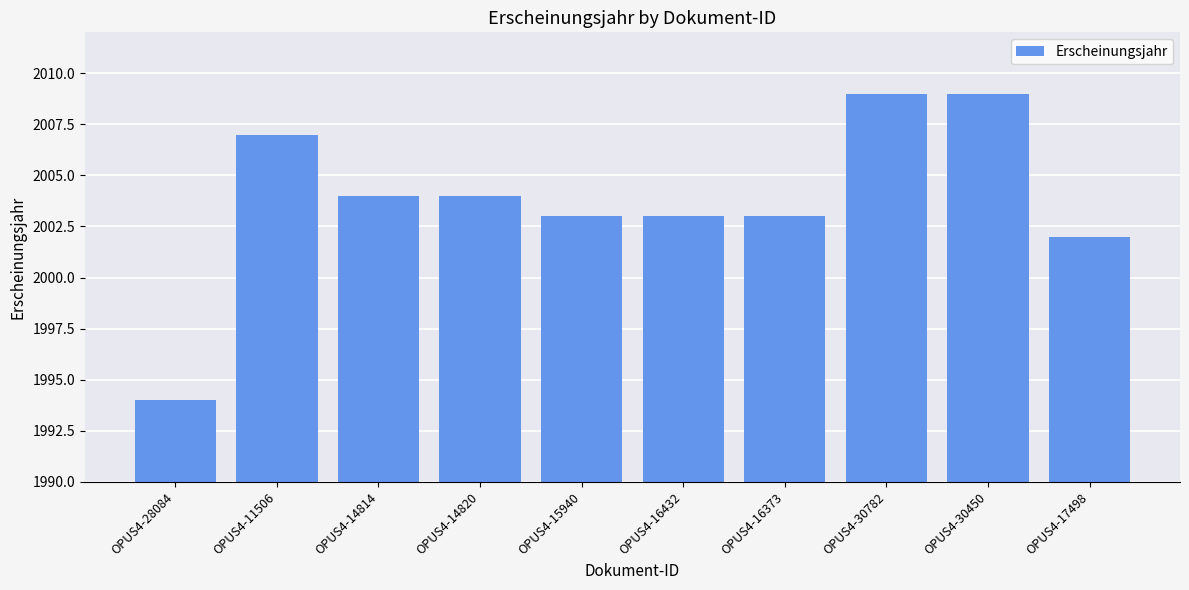

Are the bars horizontal?

No